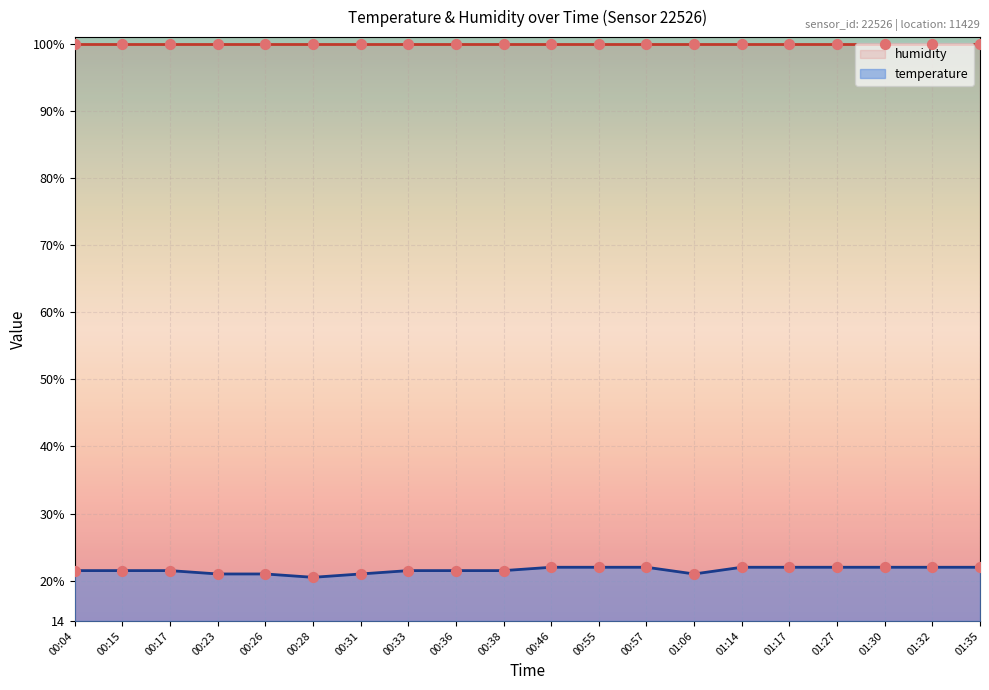

Approximately how many times larger is the value at 01:32 compared to 01:17?

1.0